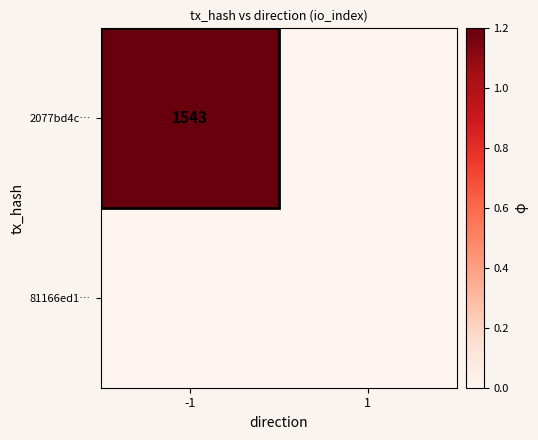

Is it true that 2077bd4c… equals 1543 at -1?

True